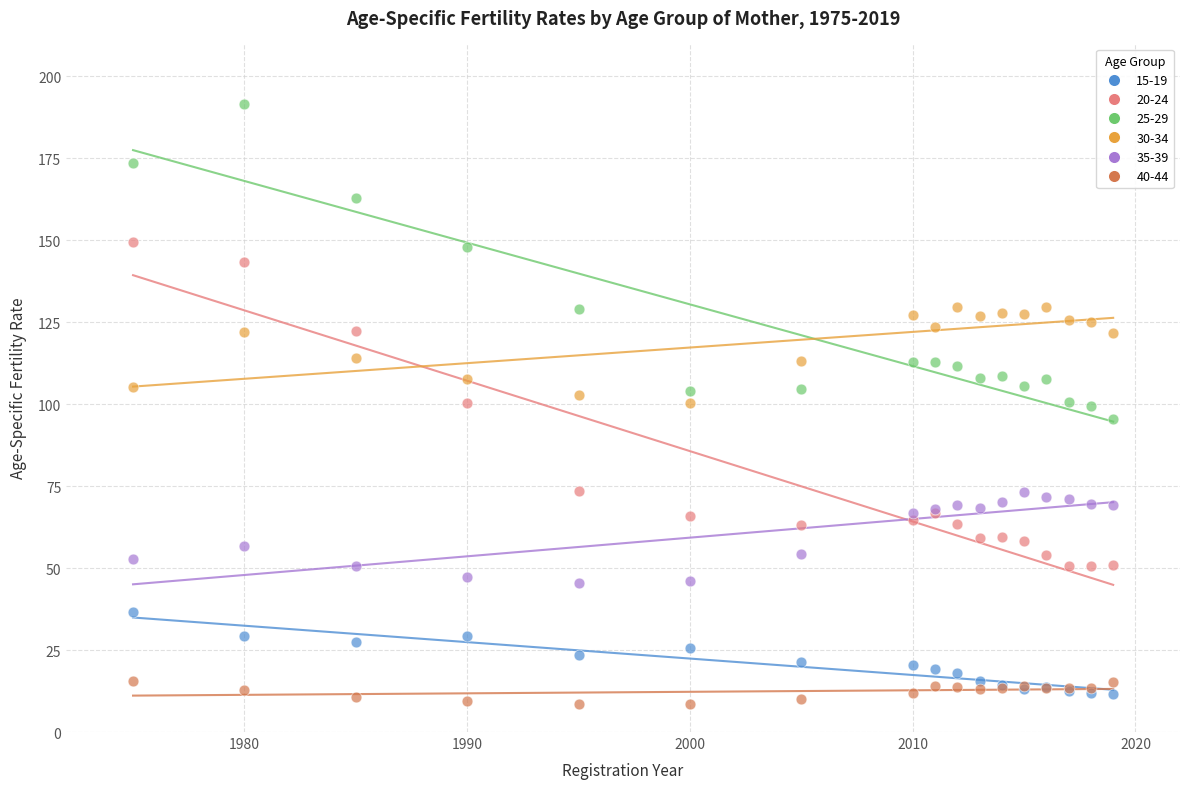

Which series reaches the maximum Y coordinate?

25-29